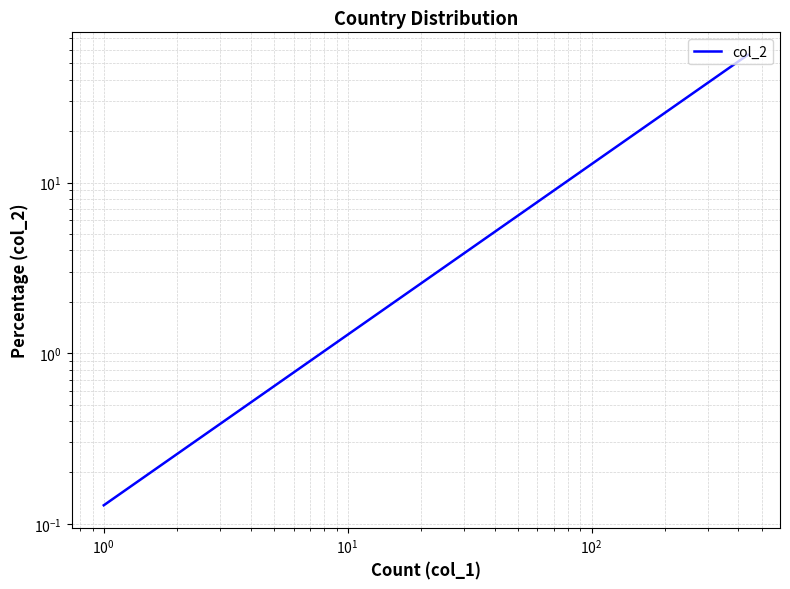

Is it true that the value at 12 is 0.2?

False